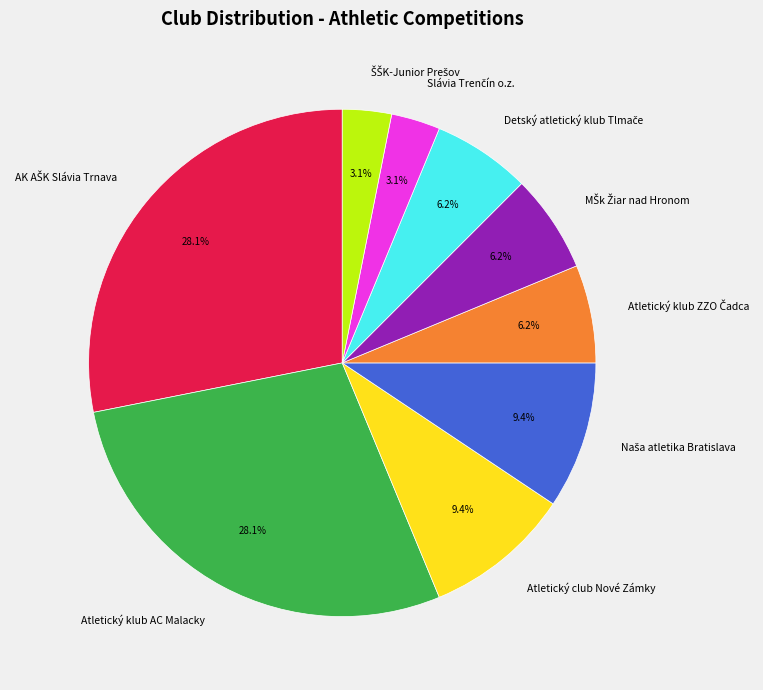

Is there any slice that represents more than half of the pie?

No